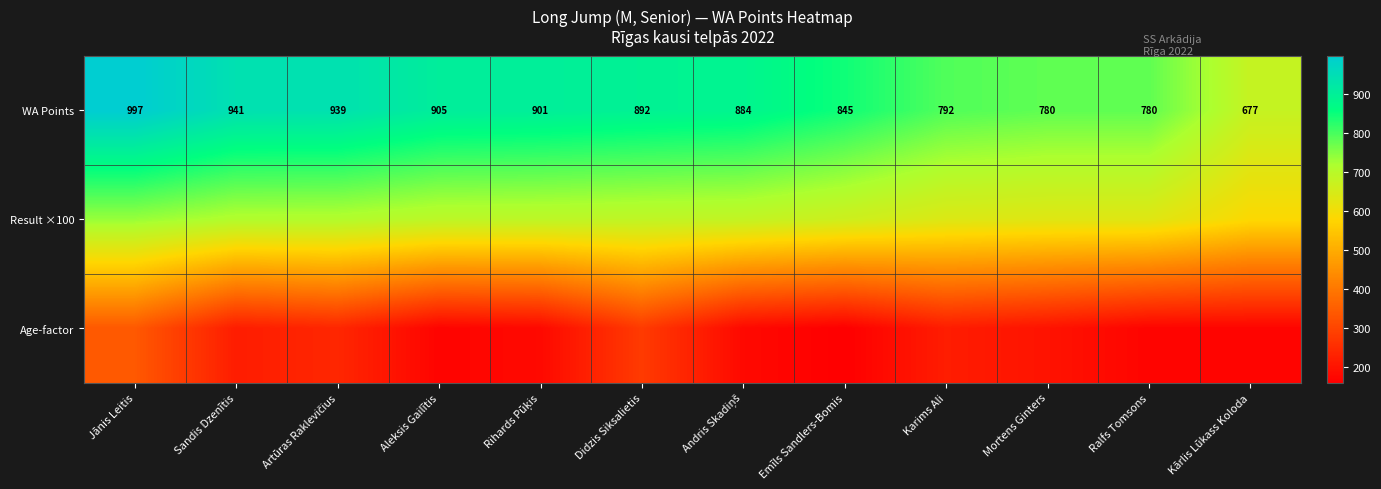

How many values in the WA Points series are below 892?

6